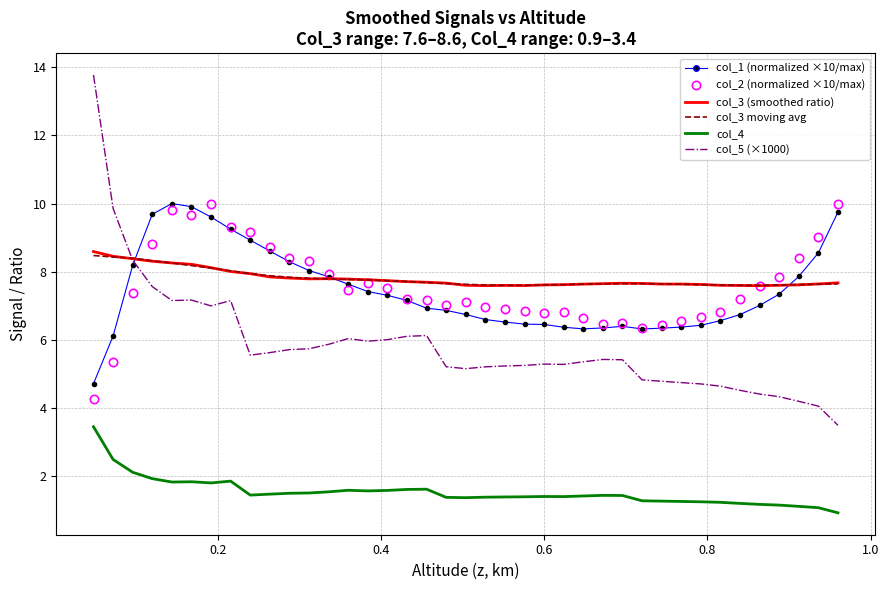

What is the greatest value displayed?

13.8